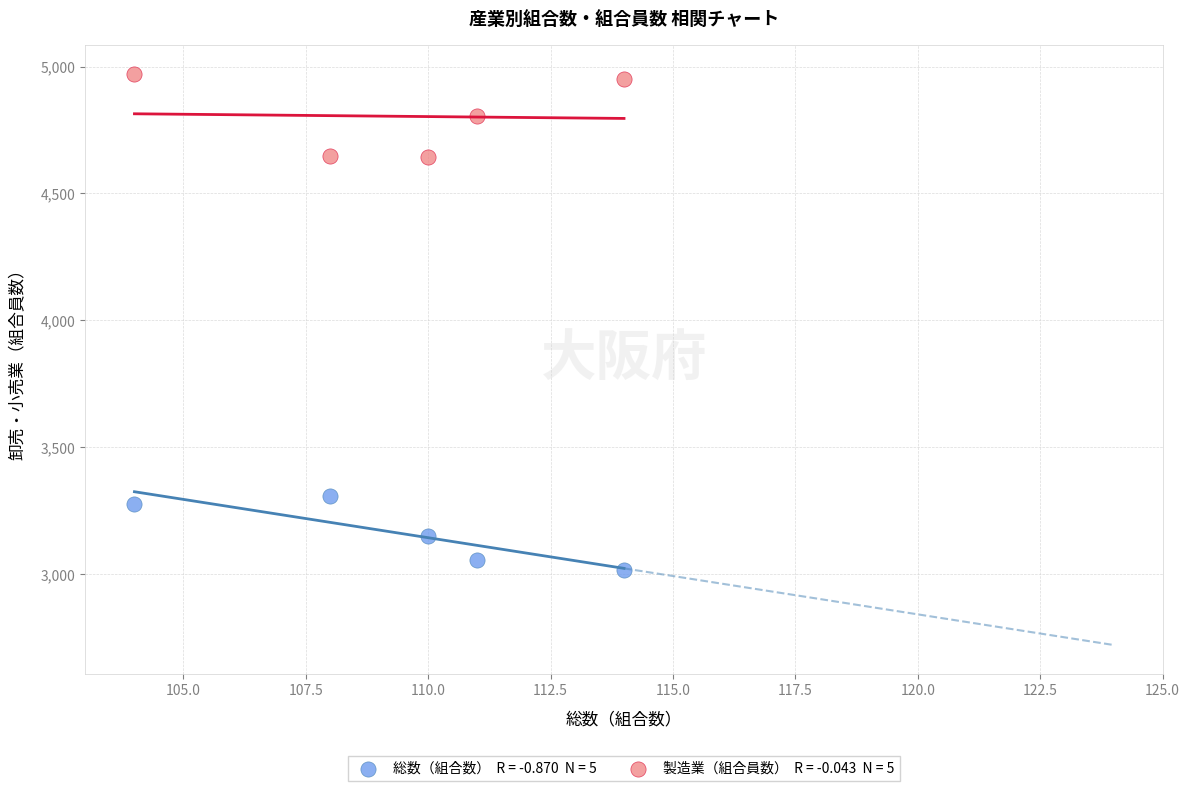

Across all data points, what is the range of Y values (max minus min)?

1954